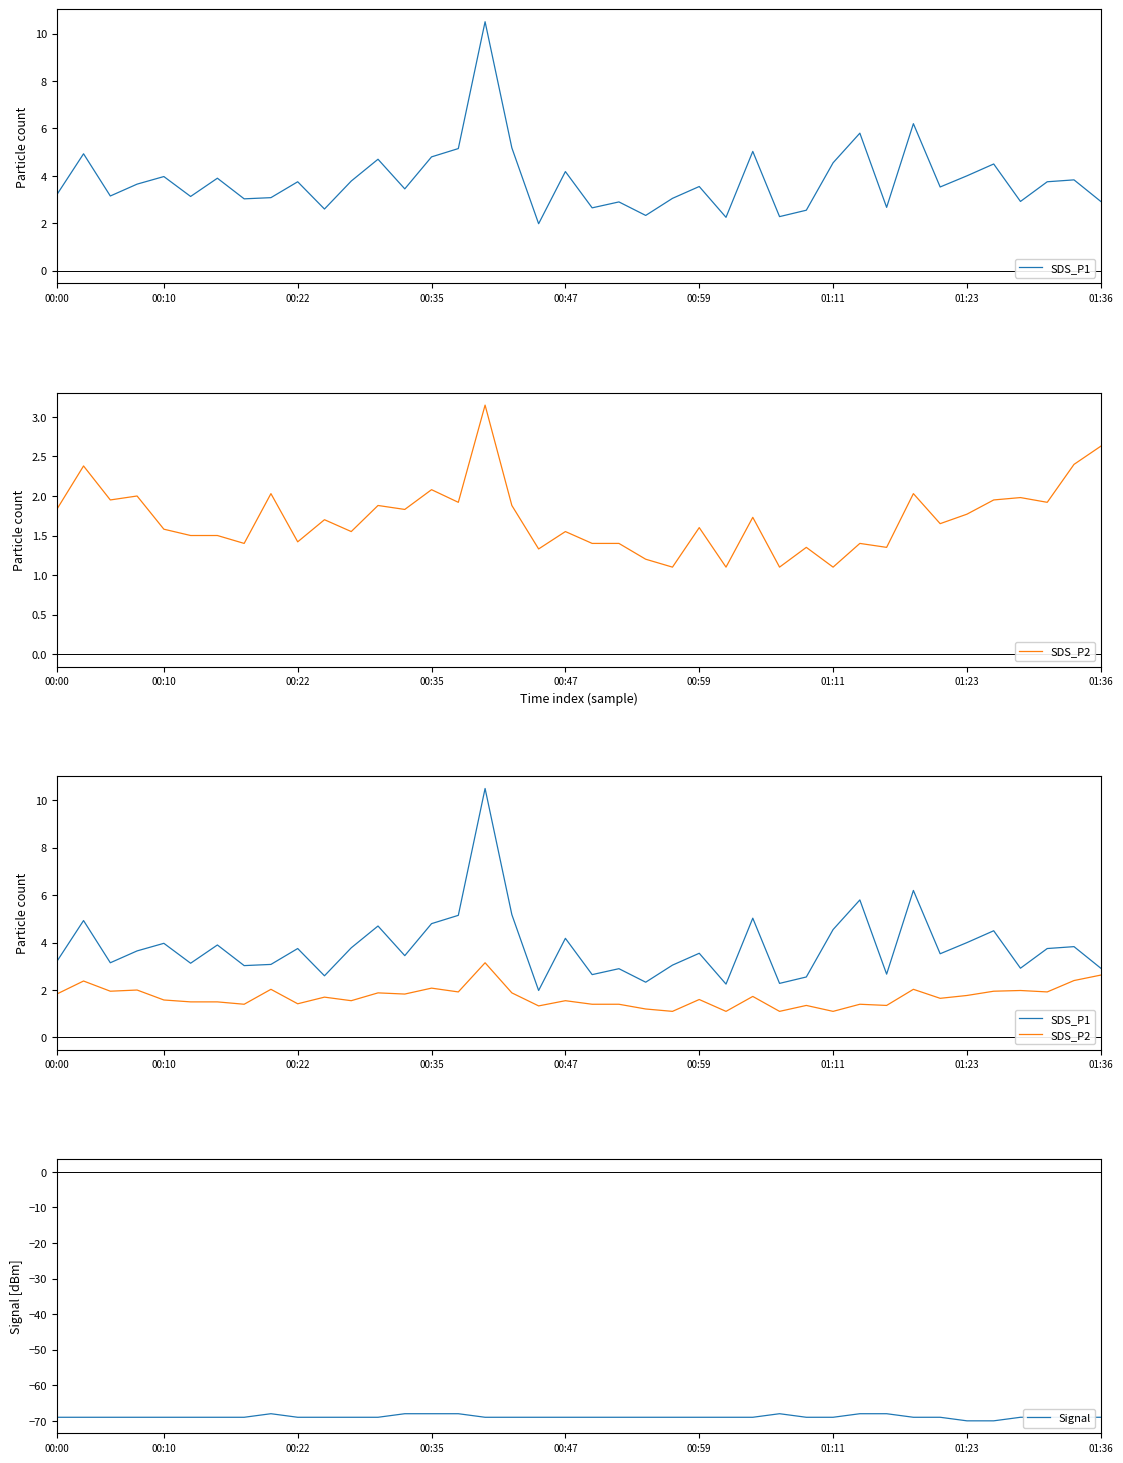

What value does the SDS_P1 series have at 25?

2.2